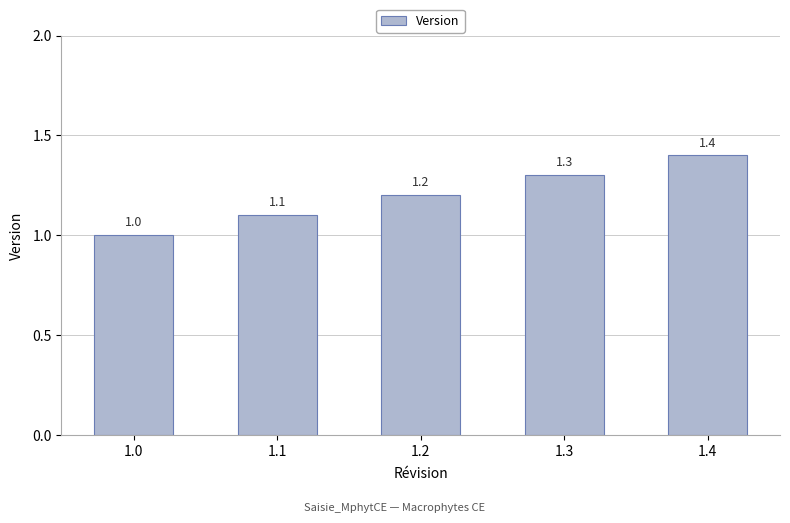

What is the sum of all values?

6.0